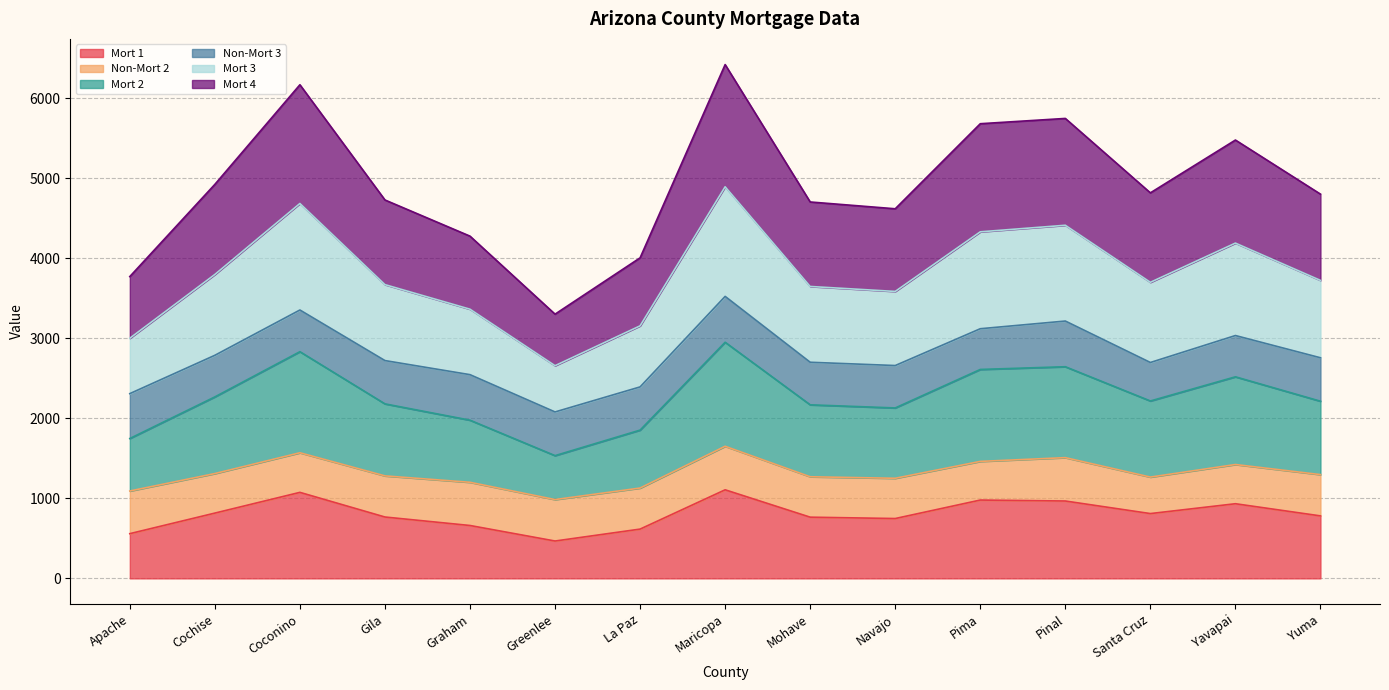

Where is Mort 1 nearest to the value 787?

Yuma